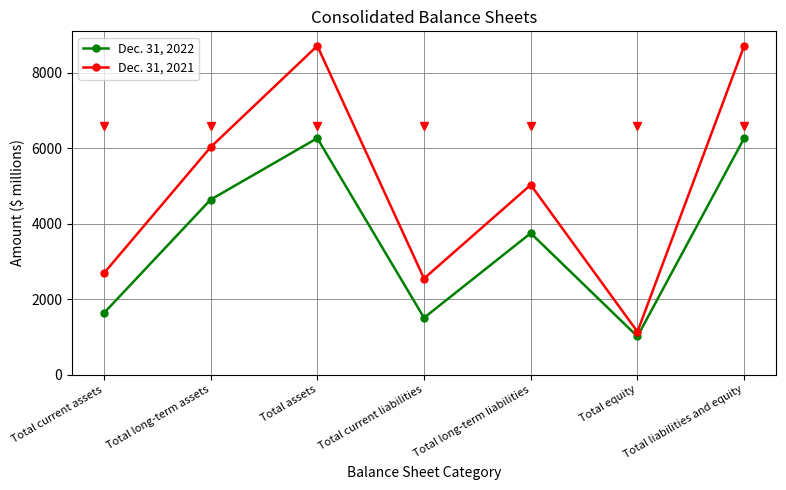

How many distinct data groups are displayed?

2